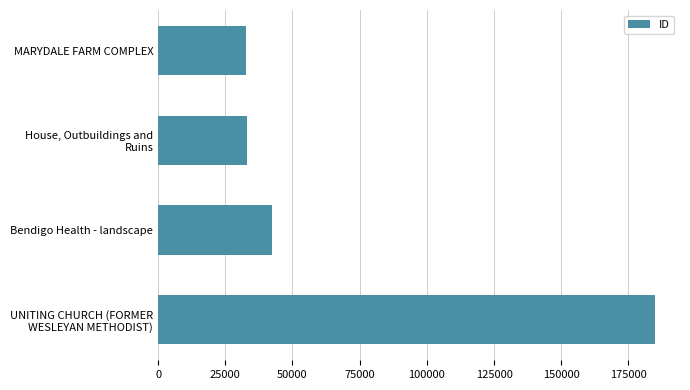

Rank the categories by value from highest to lowest.

UNITING CHURCH (FORMER
WESLEYAN METHODIST), Bendigo Health - landscape, House, Outbuildings and
Ruins, MARYDALE FARM COMPLEX